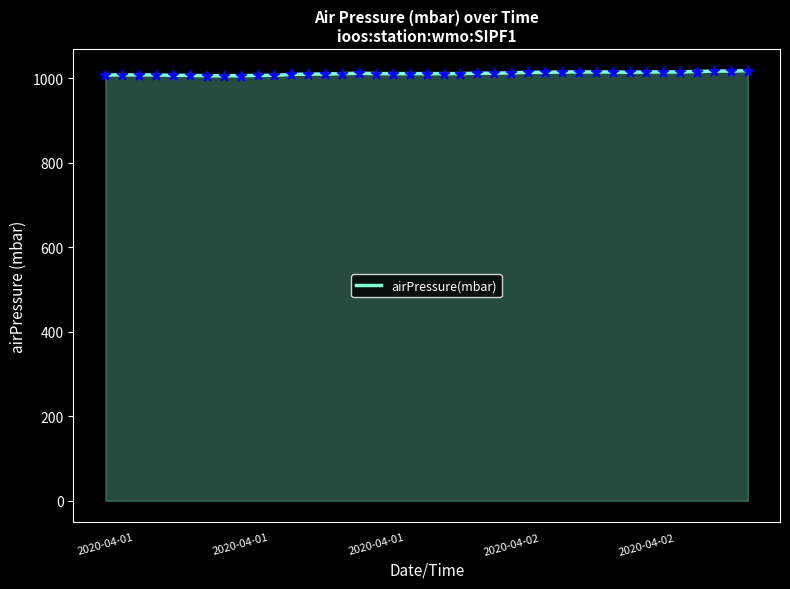

What is the minimum value shown in the chart?

1006